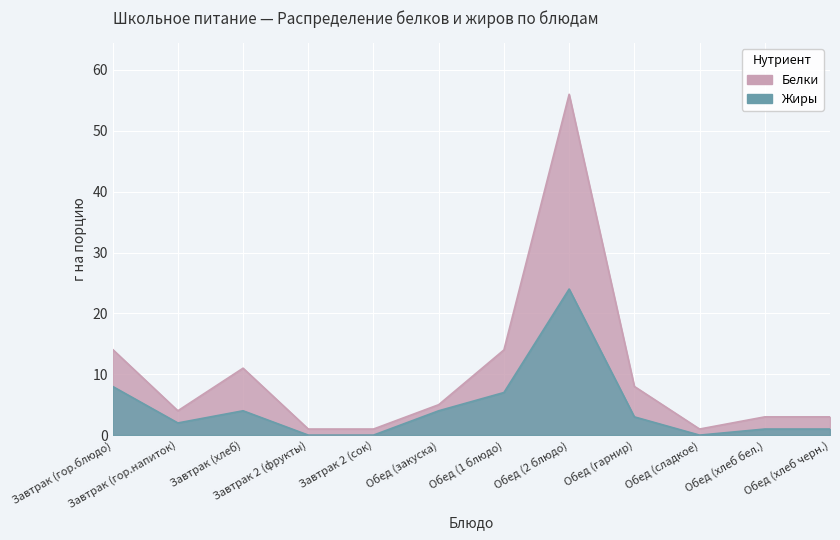

Where is the first local minimum for Жиры?

Завтрак (гор.напиток)